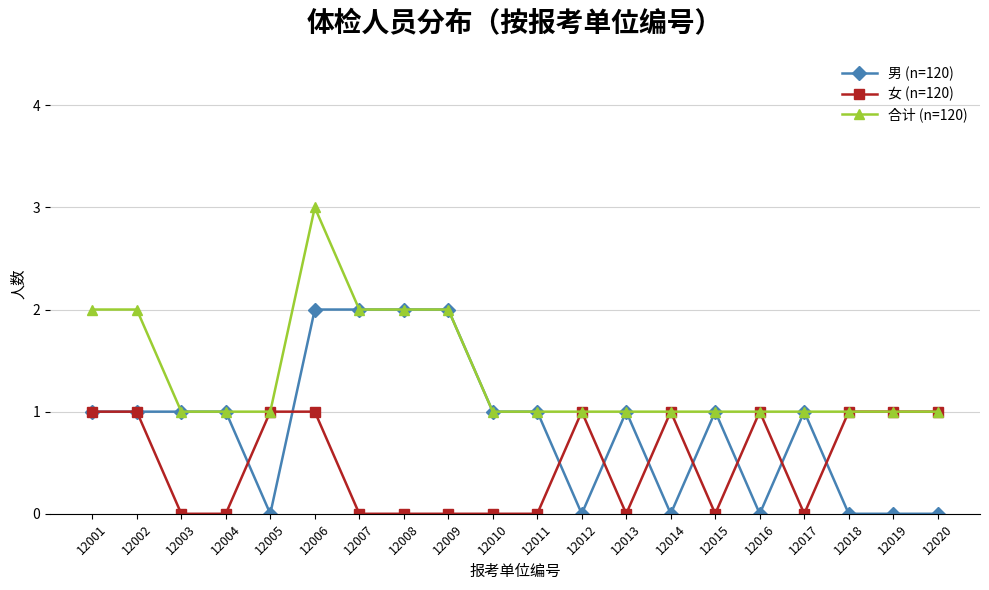

Count the number of data series in this chart.

3